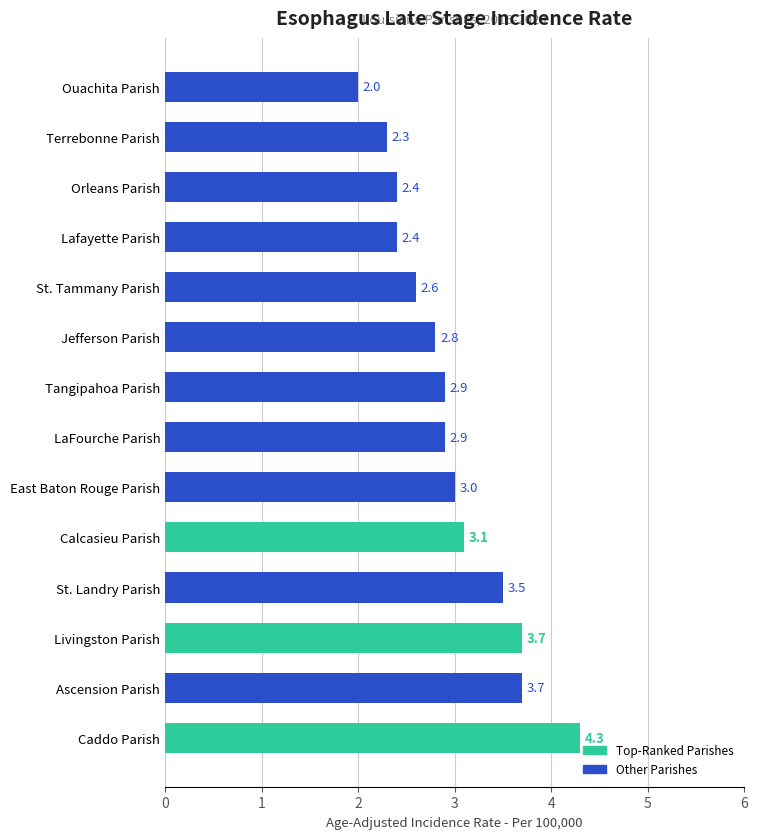

Reading top to bottom, transcribe all the data shown in this chart.

Ouachita Parish=2.0	Terrebonne Parish=2.3	Orleans Parish=2.4	Lafayette Parish=2.4	St. Tammany Parish=2.6	Jefferson Parish=2.8	Tangipahoa Parish=2.9	LaFourche Parish=2.9	East Baton Rouge Parish=3.0	Calcasieu Parish=3.1	St. Landry Parish=3.5	Livingston Parish=3.7	Ascension Parish=3.7	Caddo Parish=4.3